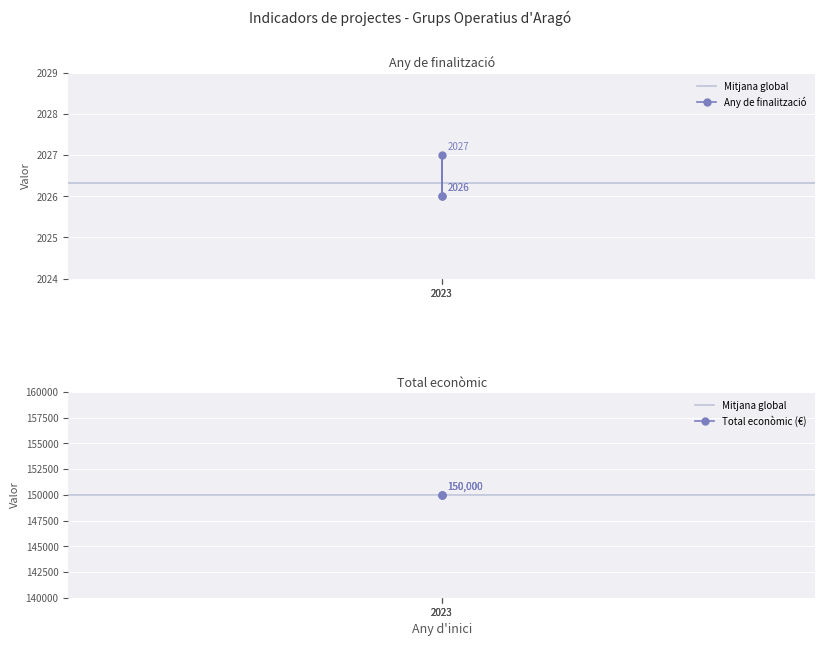

What is the difference between the maximum and second lowest values?

1